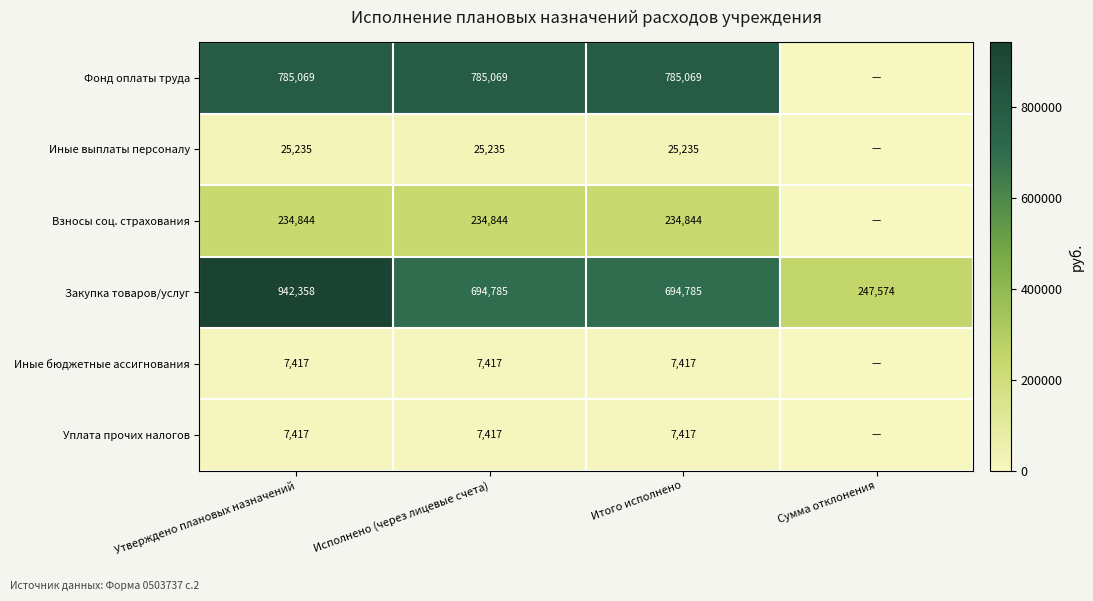

Between Утверждено плановых назначений and Итого исполнено, which series saw the biggest shift?

Закупка товаров/услуг